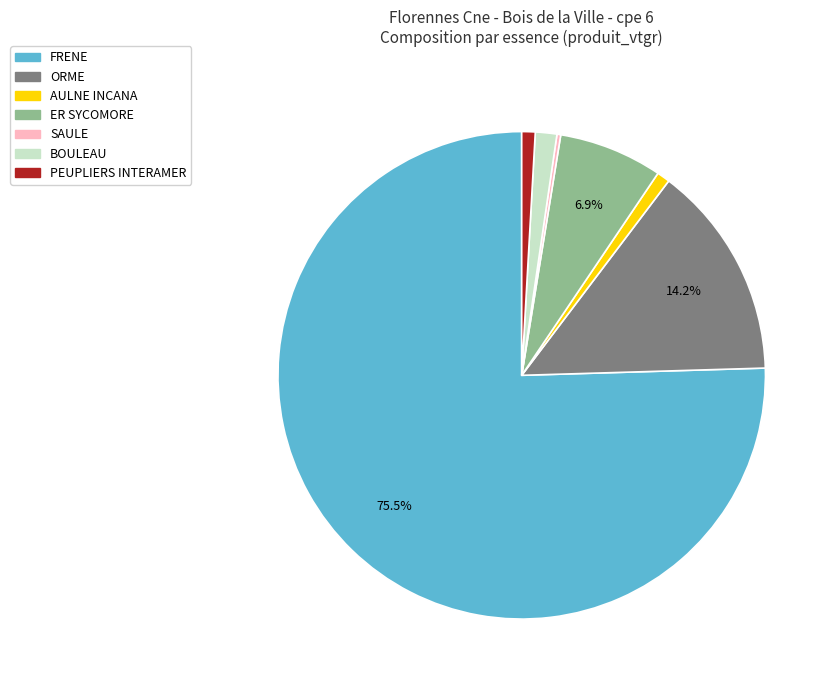

What percentage do ORME and ER SYCOMORE together represent?

21.1%